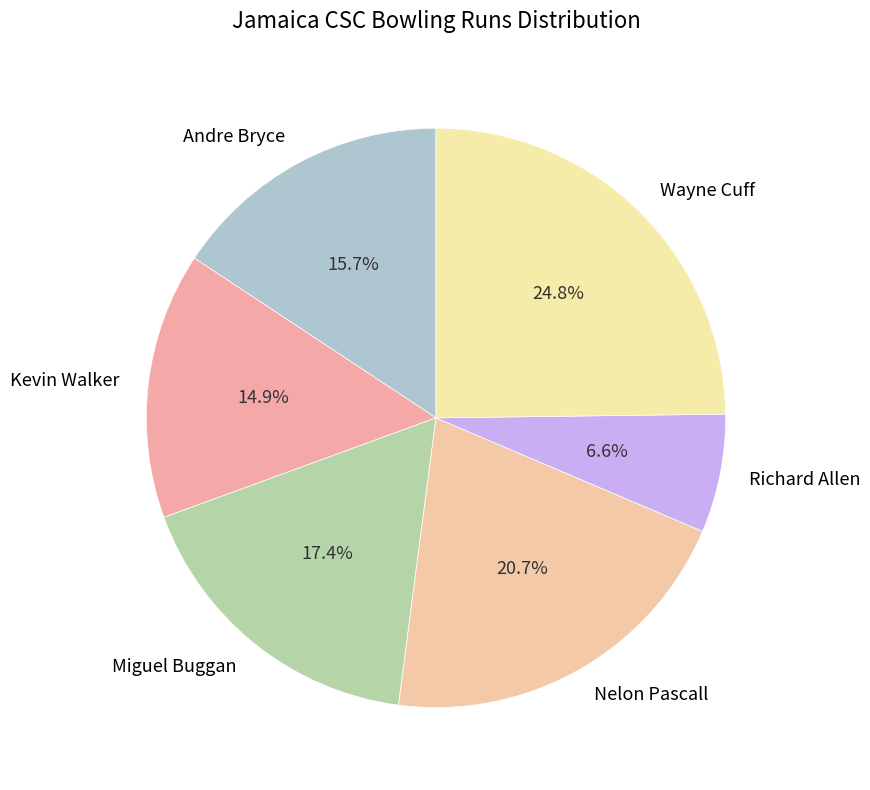

The Nelon Pascall slice represents 21% of the pie. True or false?

True